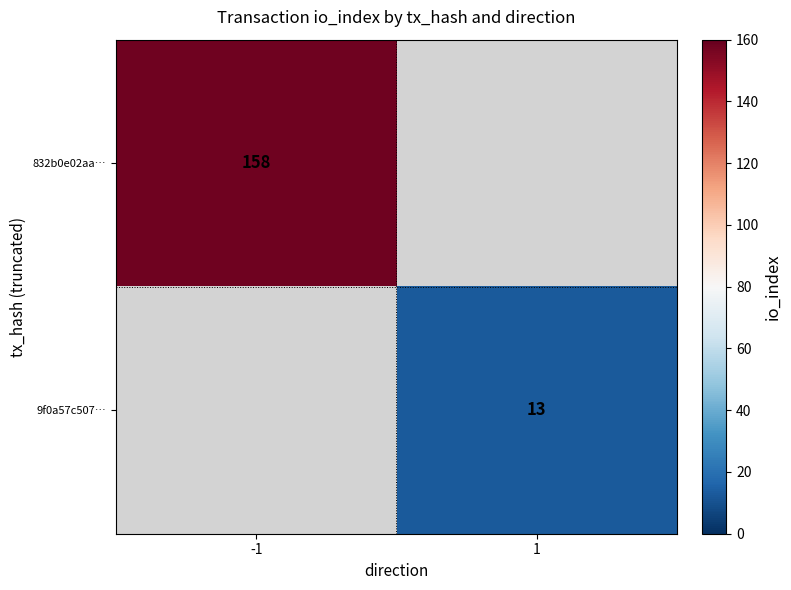

Rank the series by their maximum value, from highest to lowest.

832b0e02aa…, 9f0a57c507…